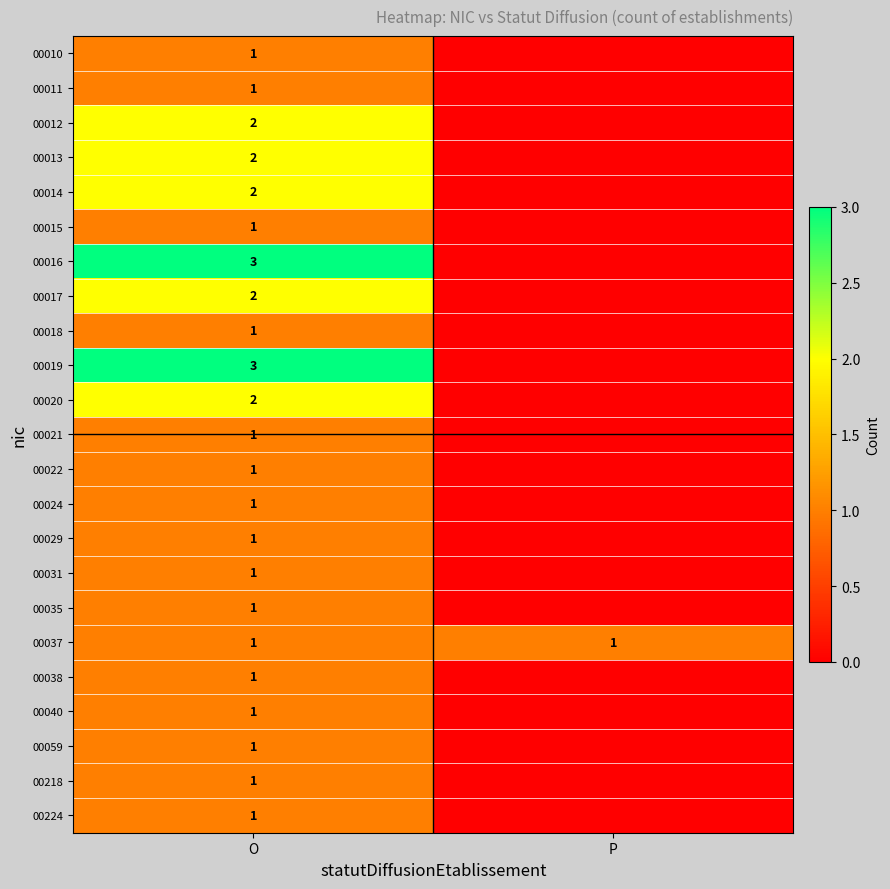

Is it true that 00012 equals 4 at O?

False